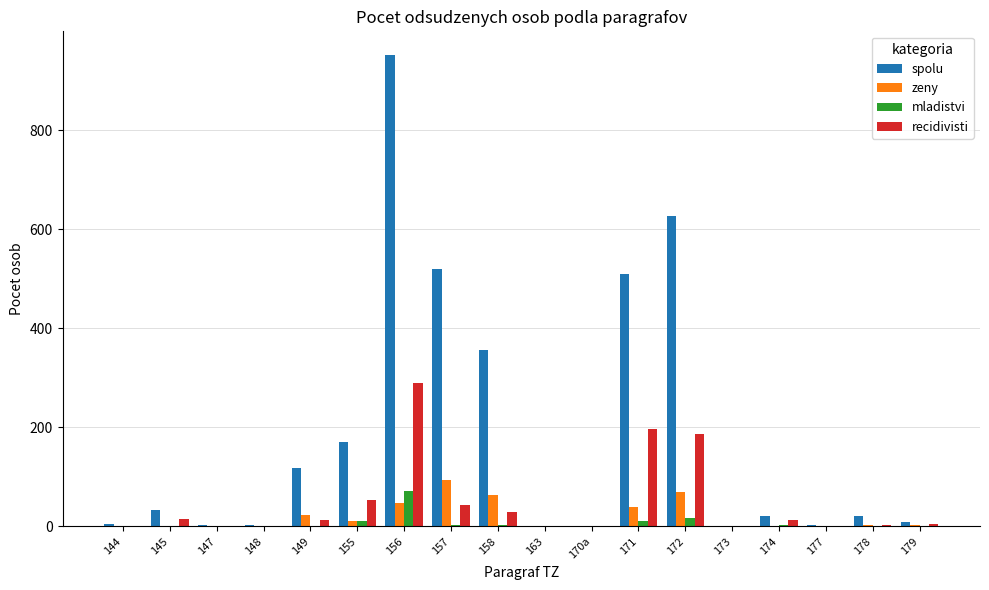

What is the maximum value shown in the chart?

952